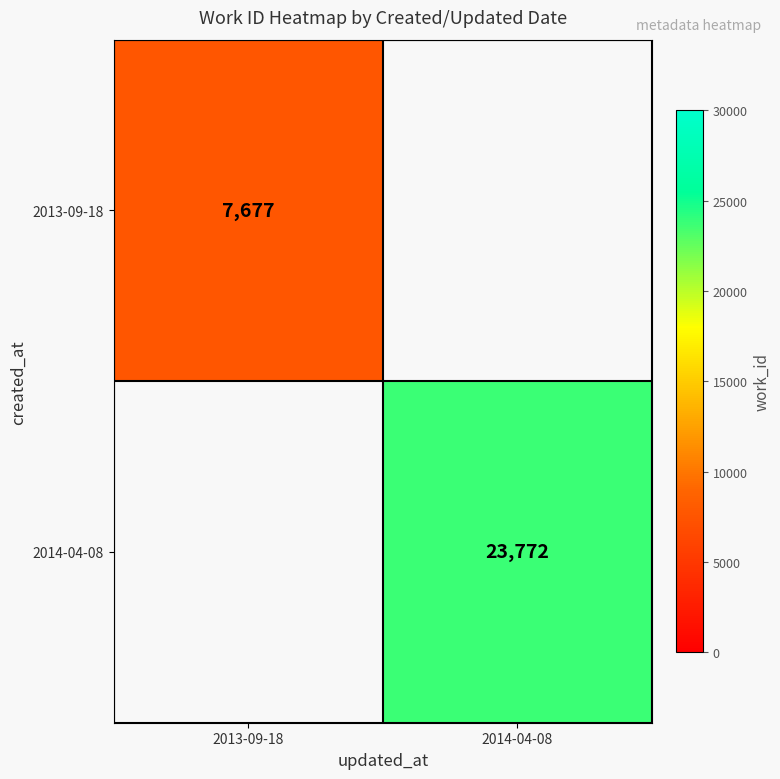

How many data points does each series have?

2